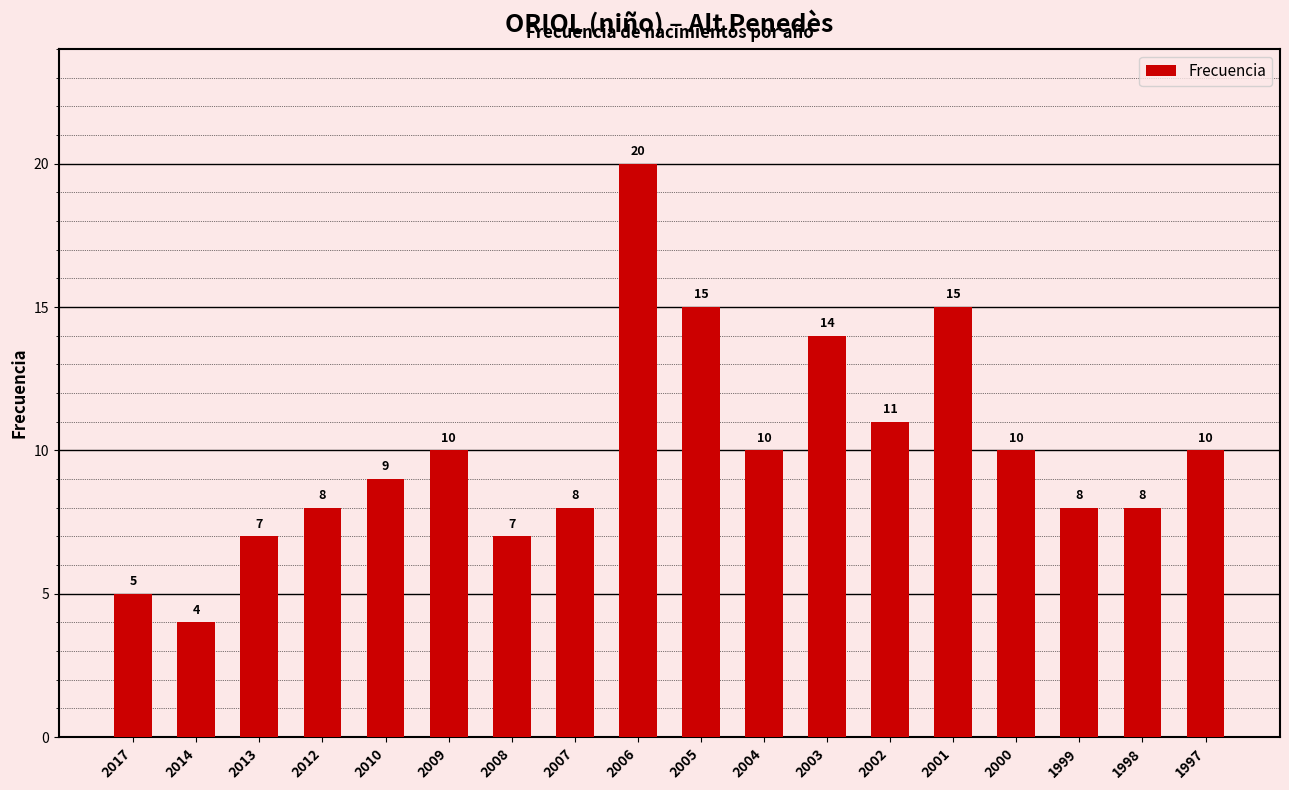

Is it true that the value at 2005 is 15?

True